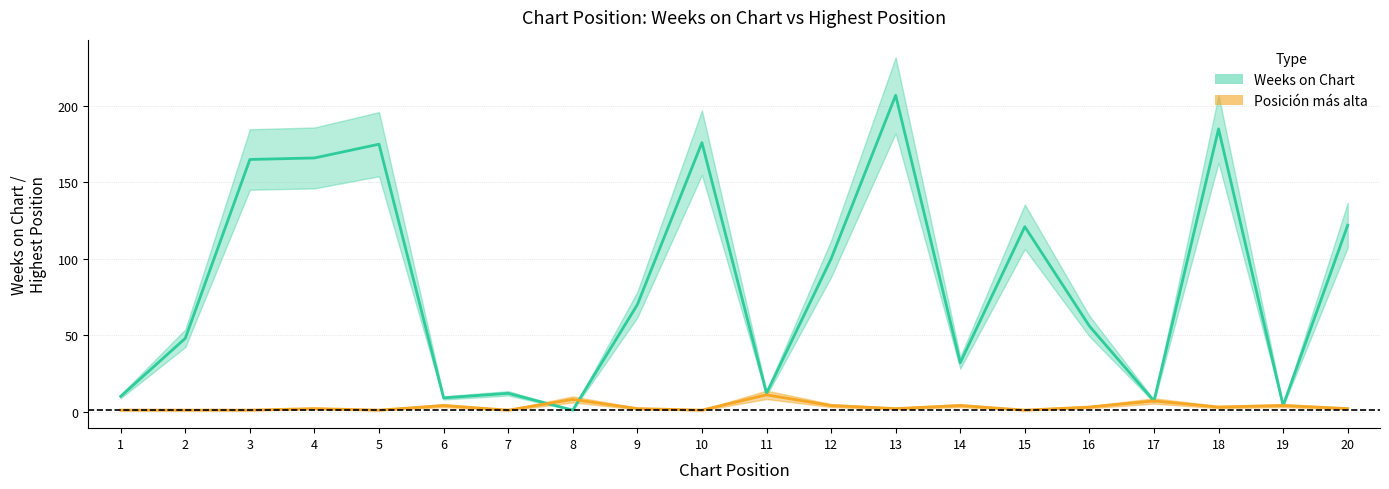

Is the value of Posicion mas alta at 4 greater than the value of Weeks on Chart at 5?

No